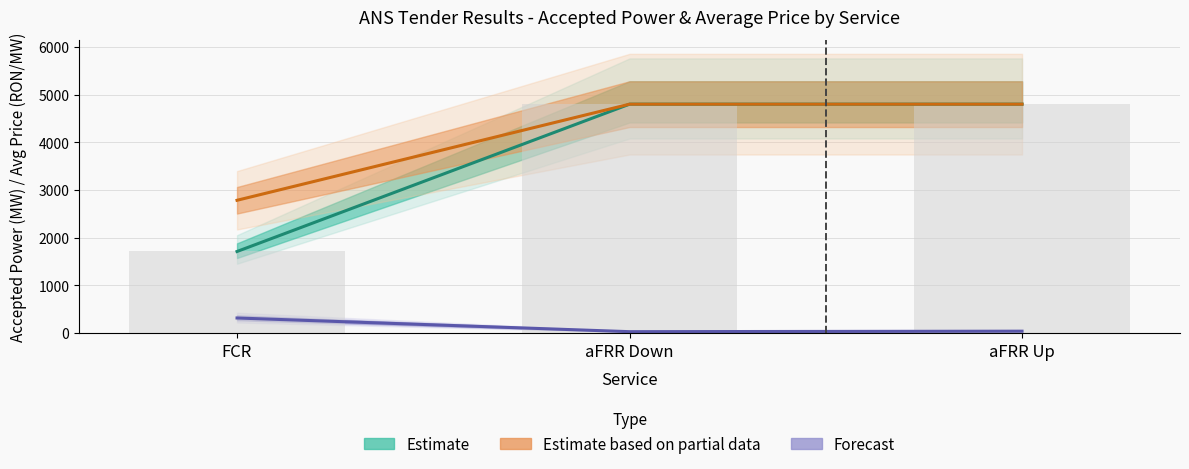

What is the smallest value displayed?

28.2